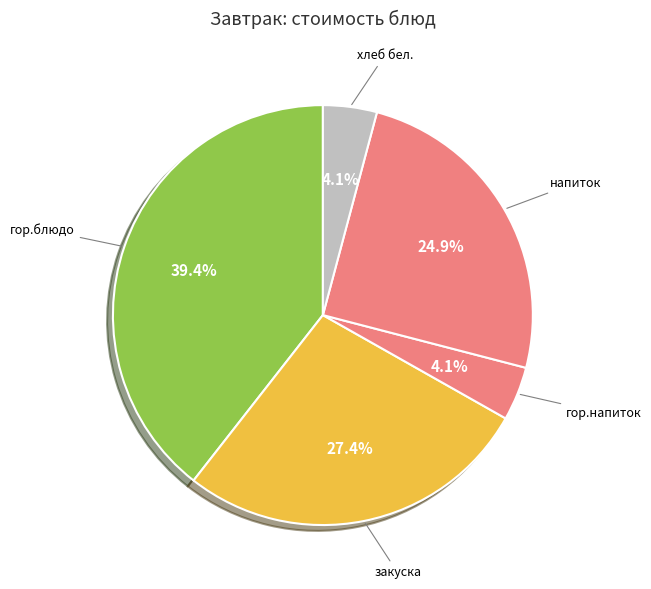

How many segments does this pie chart have?

5